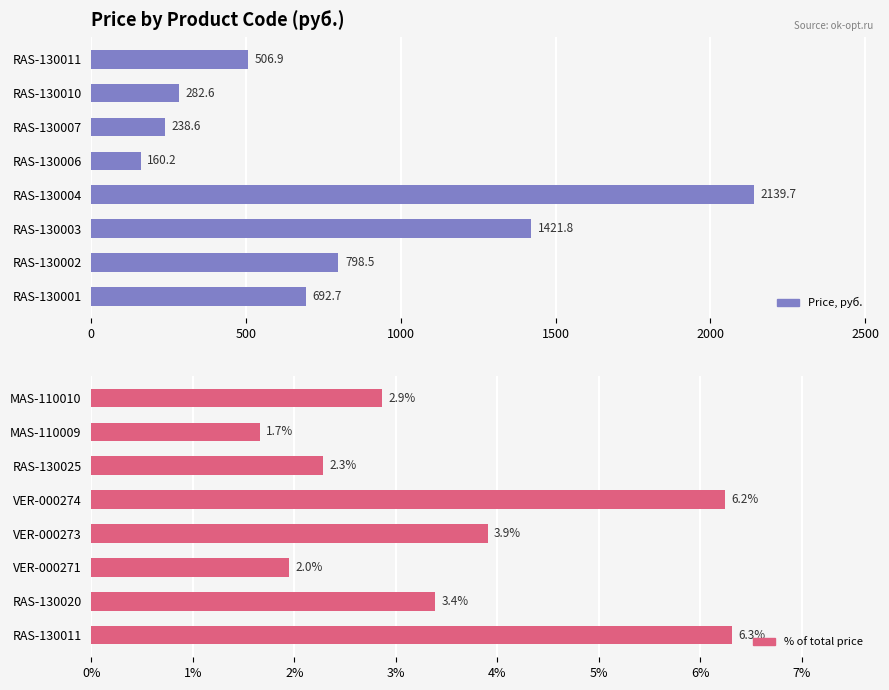

Which series has the largest range (max minus min)?

Price, руб.